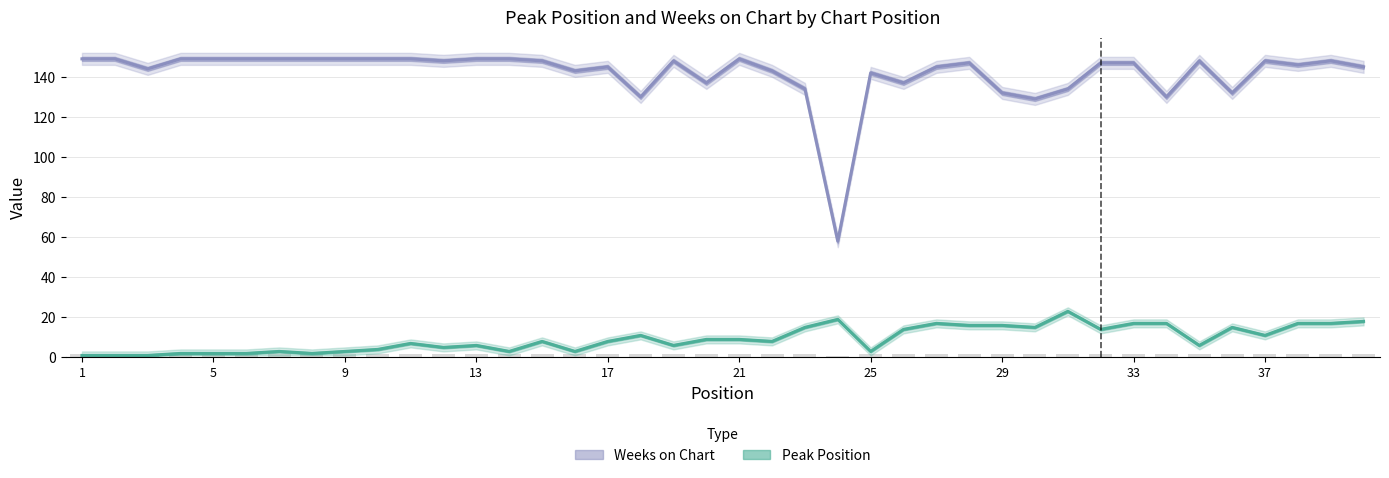

How many data points does each series have?

40